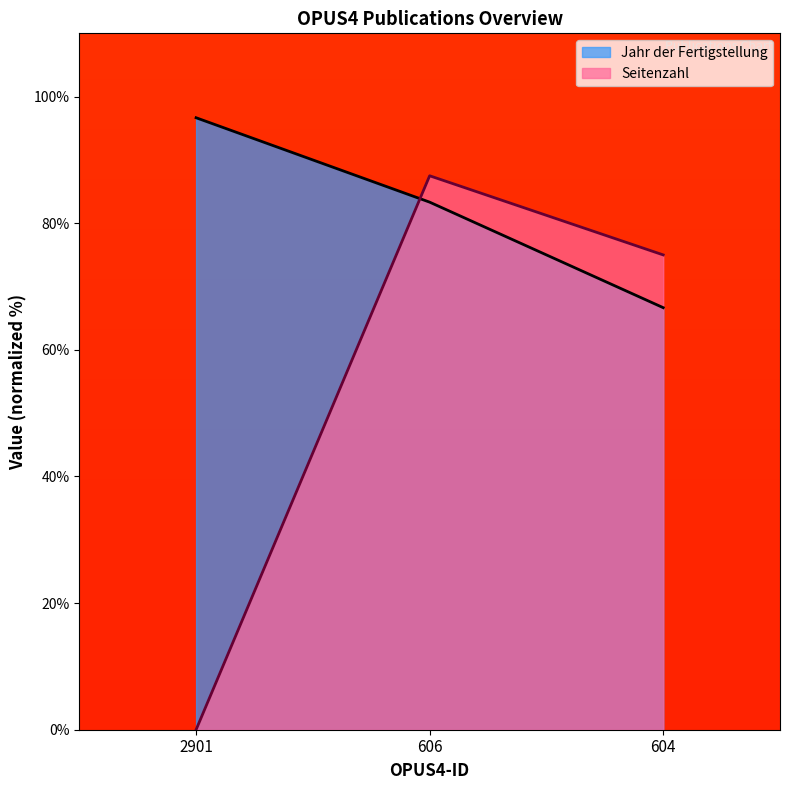

Is it true that Jahr der Fertigstellung equals 96.7 at 2901?

True